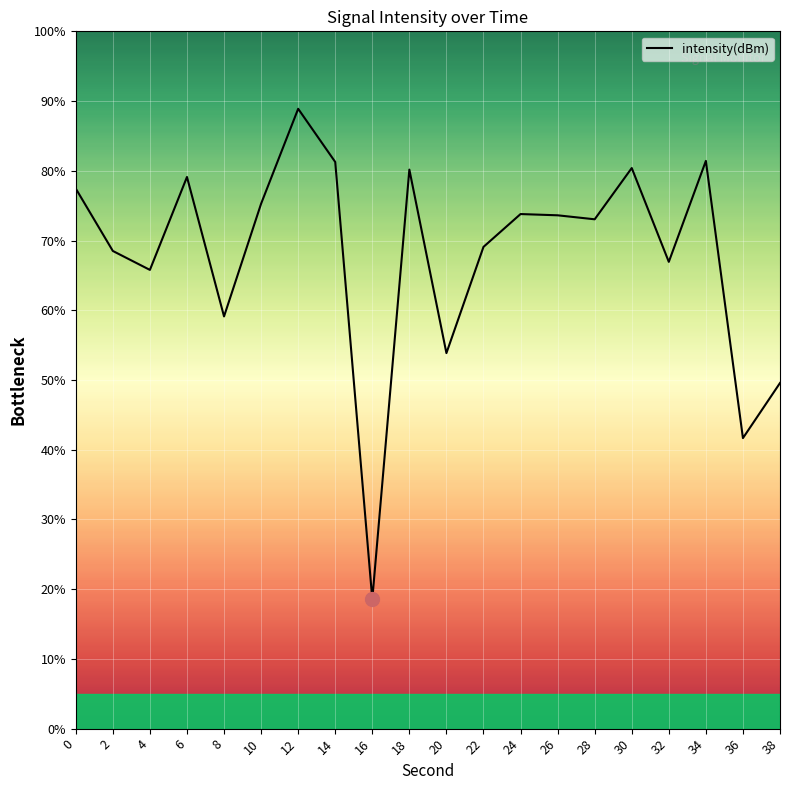

At which label is the value closest to 53?

20